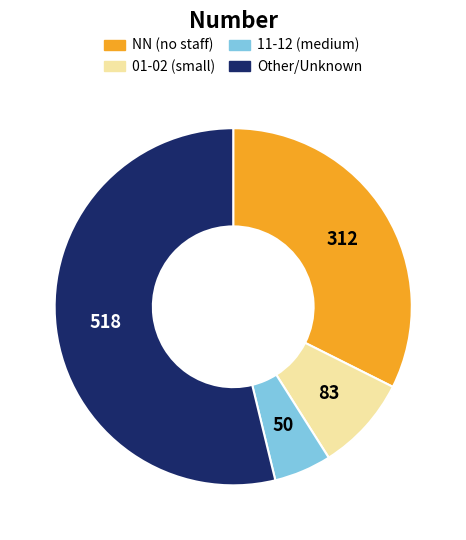

Is there any slice that represents more than half of the pie?

Yes